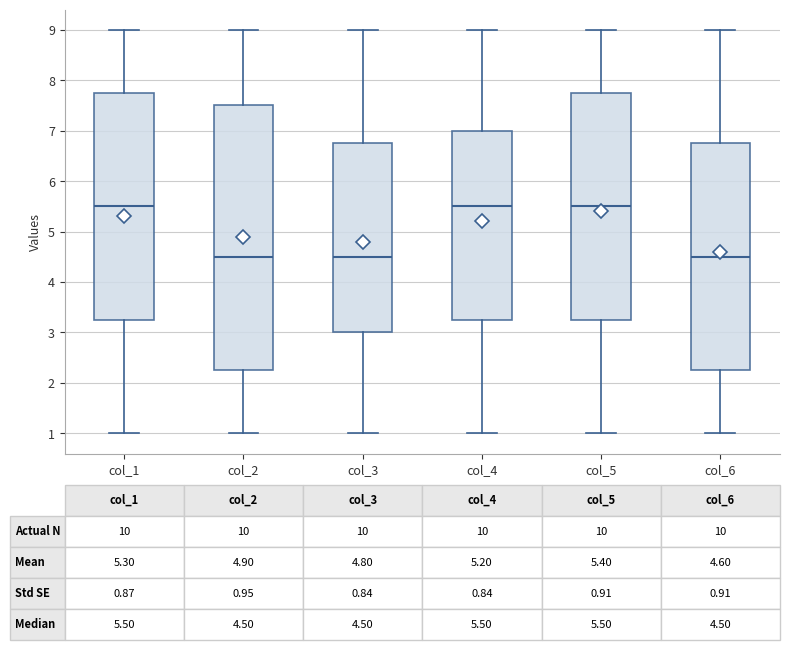

Which box is the tallest, from its lower edge to its upper edge?

col_2